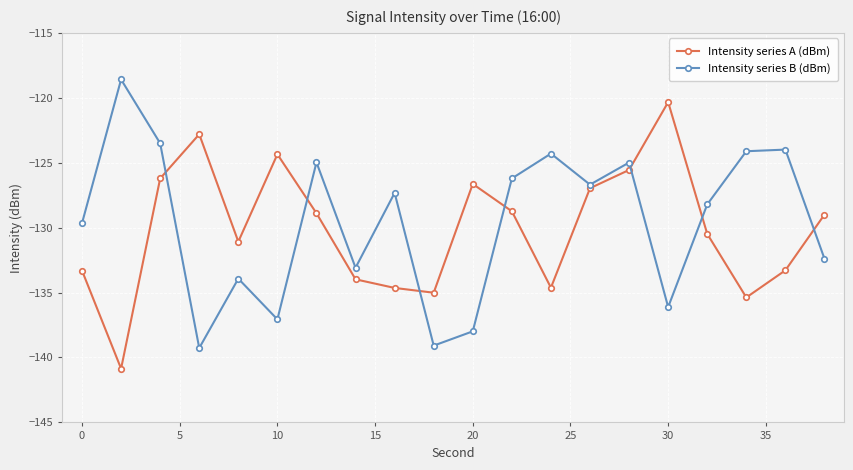

What is the smallest value displayed?

-140.9